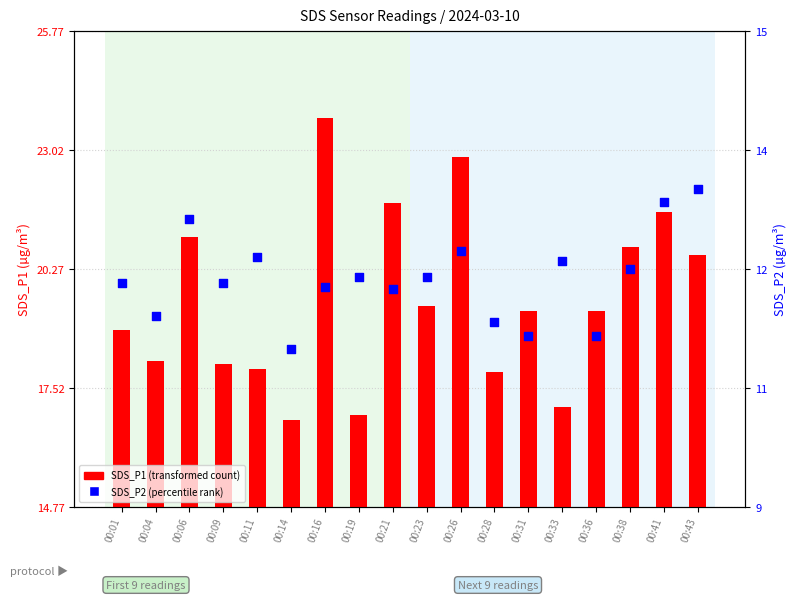

Which series has the largest Y range (max minus min)?

SDS_P1 (transformed count)